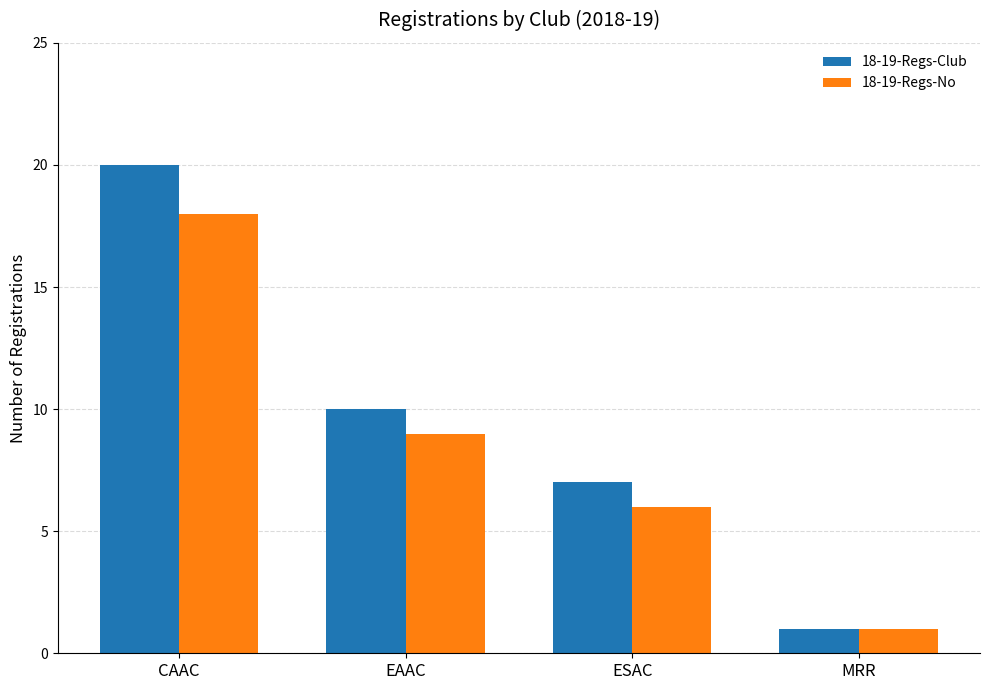

What is the label of the 3rd bar from the right?

EAAC